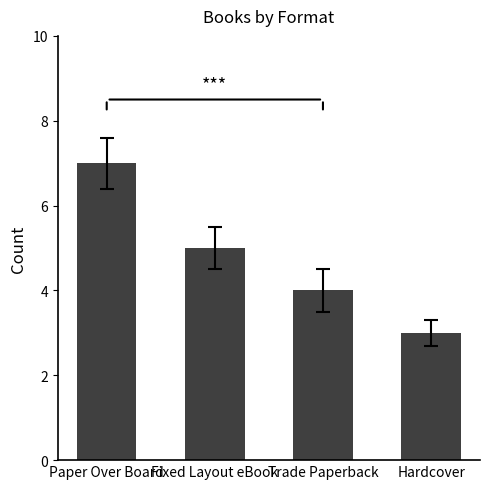

What is the value of the 2nd bar from the left?

5